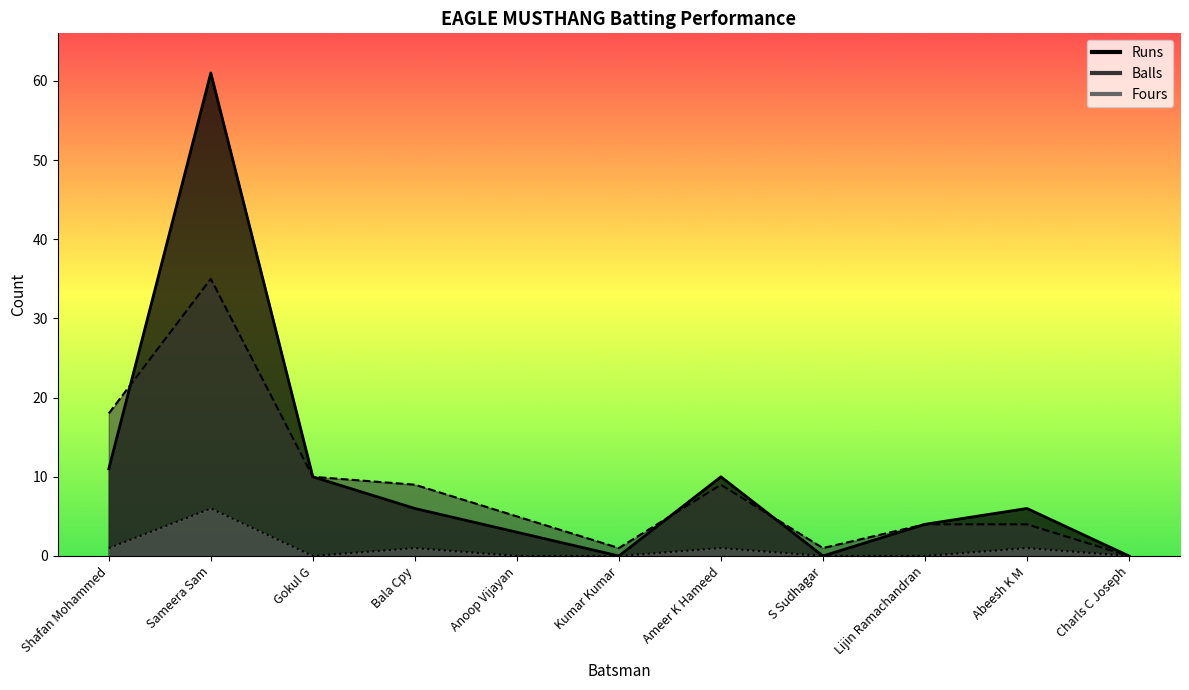

True or false: Balls has a value of 35 at Sameera Sam.

True